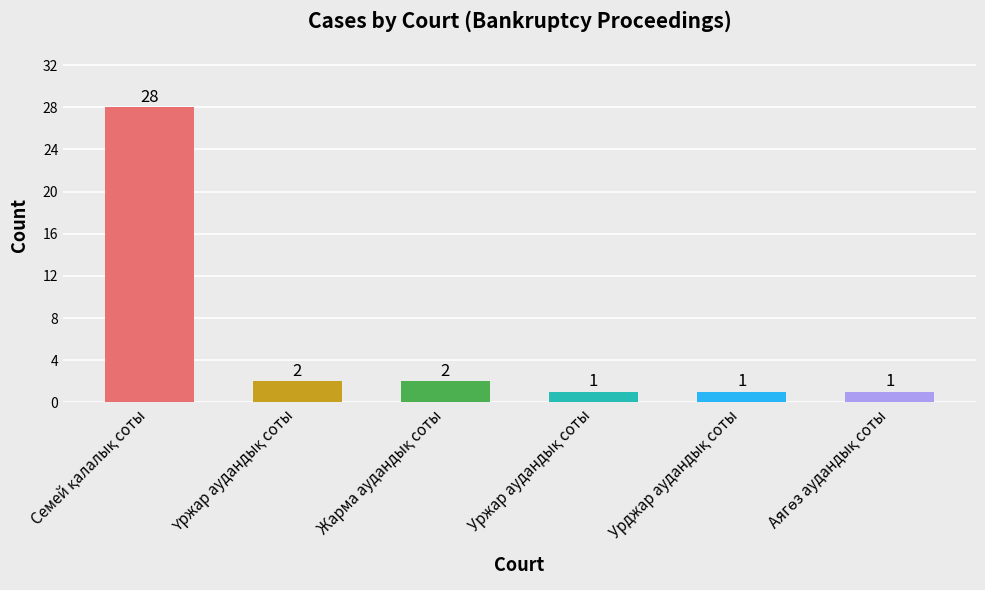

What is the average value?

6